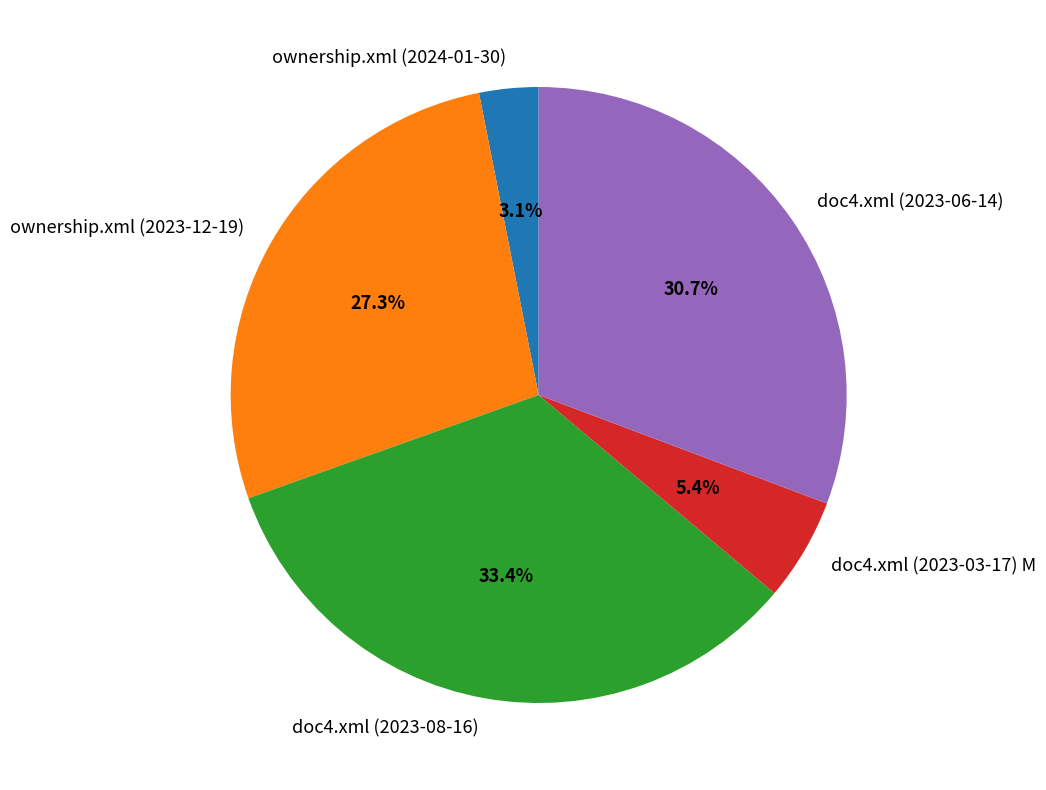

What is the smallest slice in the pie chart?

ownership.xml (2024-01-30)